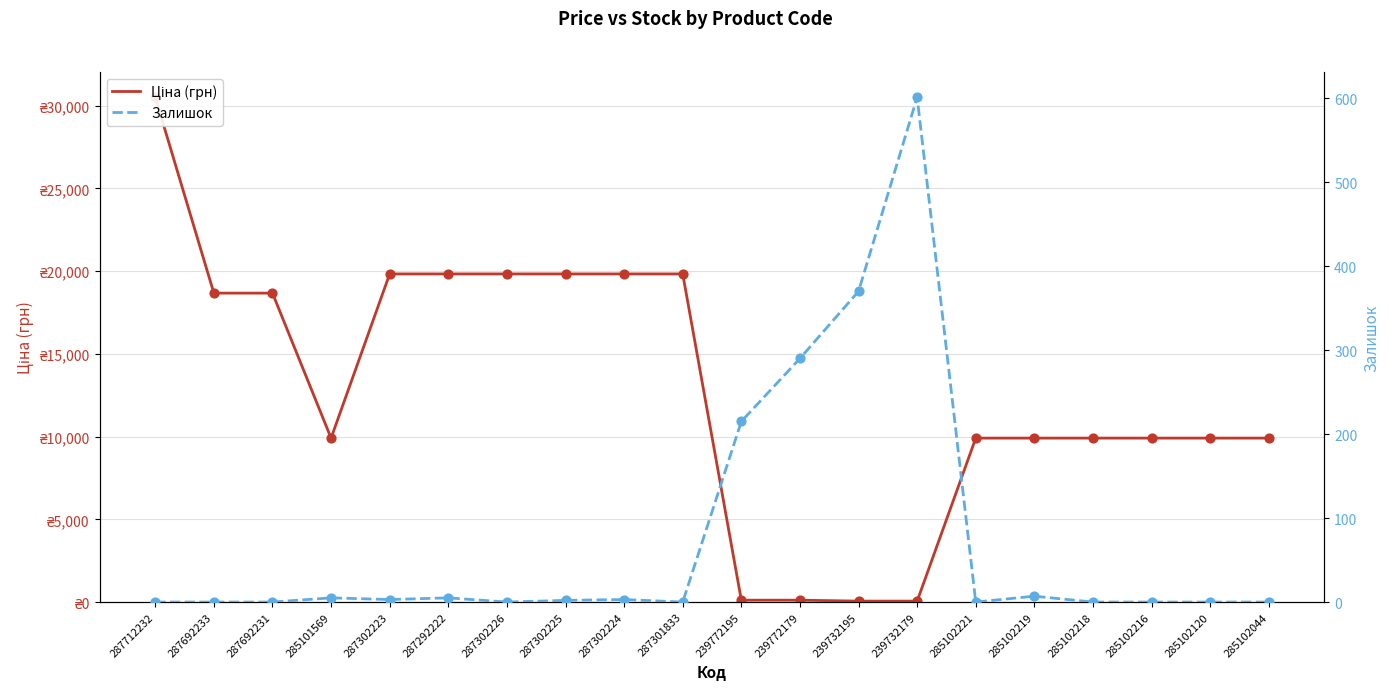

Which series contains the highest Y value?

Ціна (грн)